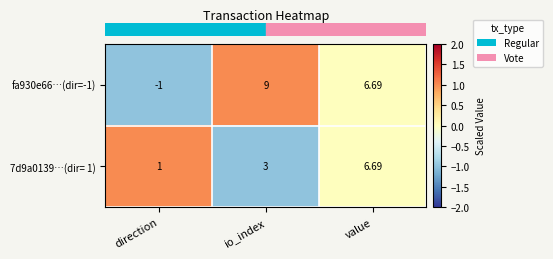

What is the spread (max minus min) of values at io_index?

6.0